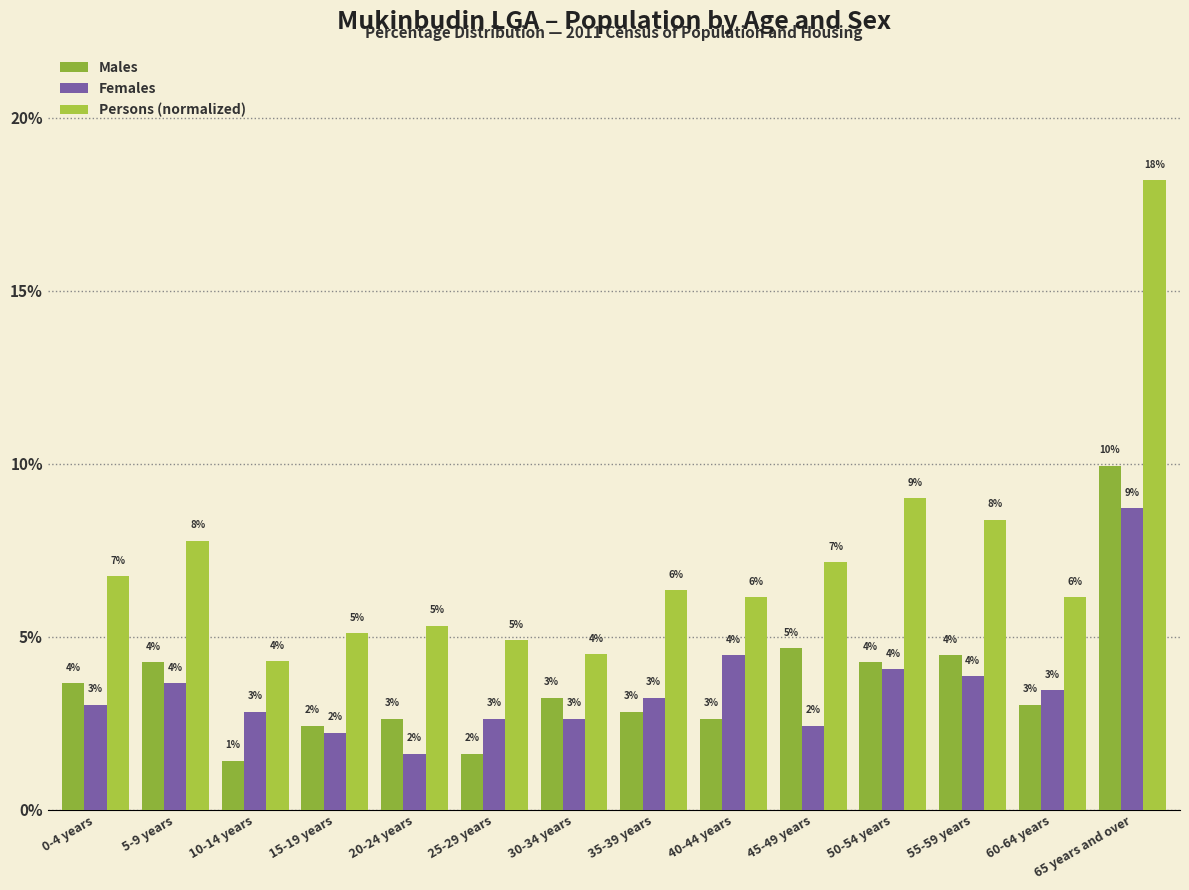

Between 35-39 years and 40-44 years, which is larger?

35-39 years